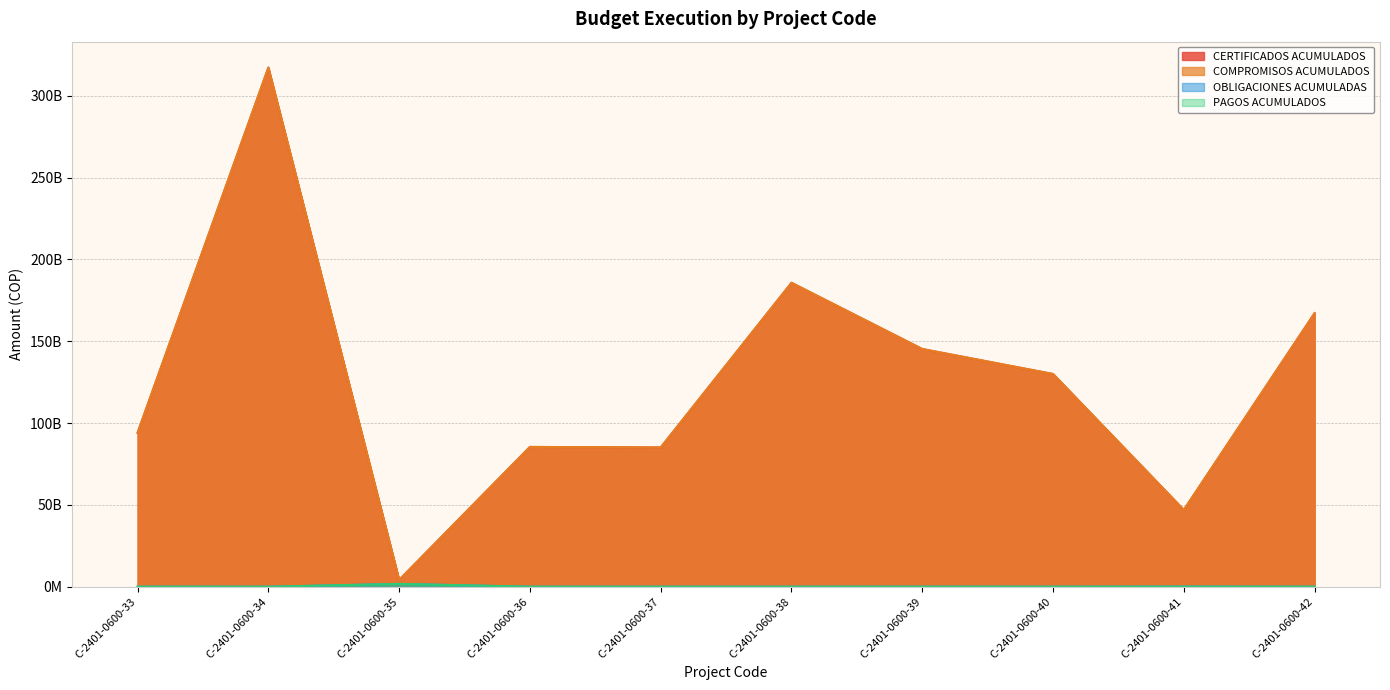

True or false: OBLIGACIONES ACUMULADAS and COMPROMISOS ACUMULADOS cross at least once.

False